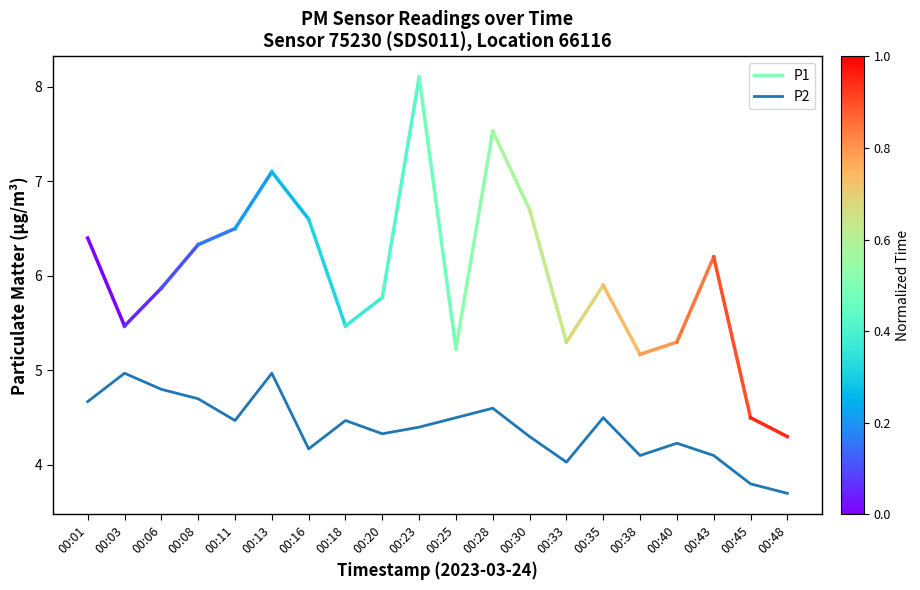

What is the greatest value displayed?

5.0